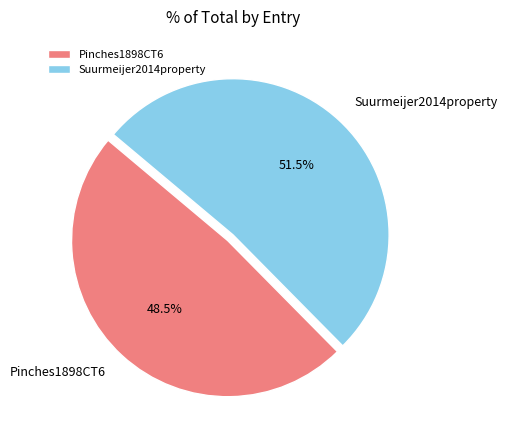

Is it true that Suurmeijer2014property is 58% of the pie?

False